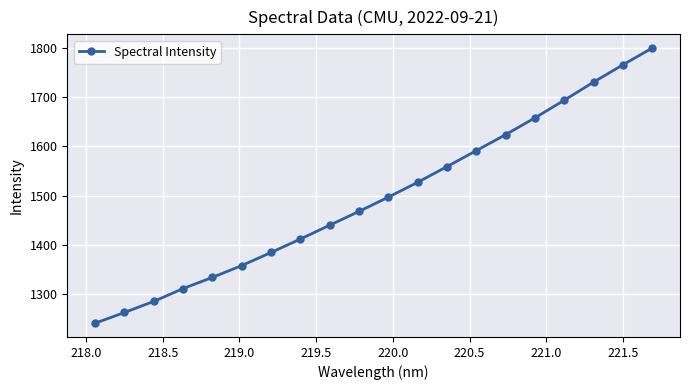

True or false: there are more than 1 points higher than both neighbors.

False